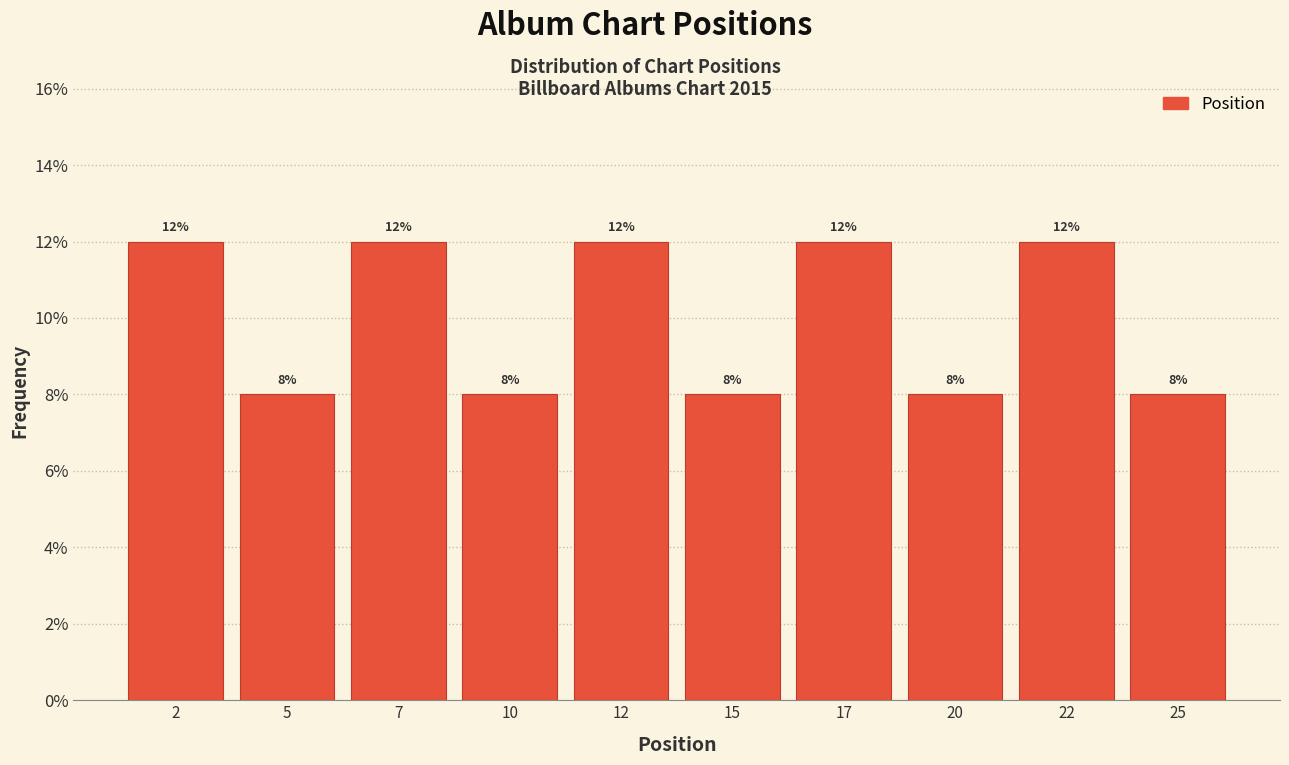

Reading left to right, list every bar in this chart as the range it spans on the x-axis followed by its height.

1.0 to 3.5: 12
3.5 to 6.0: 8
6.0 to 8.5: 12
8.5 to 11.0: 8
11.0 to 13.5: 12
13.5 to 16.0: 8
16.0 to 18.5: 12
18.5 to 21.0: 8
21.0 to 23.5: 12
23.5 to 26.0: 8